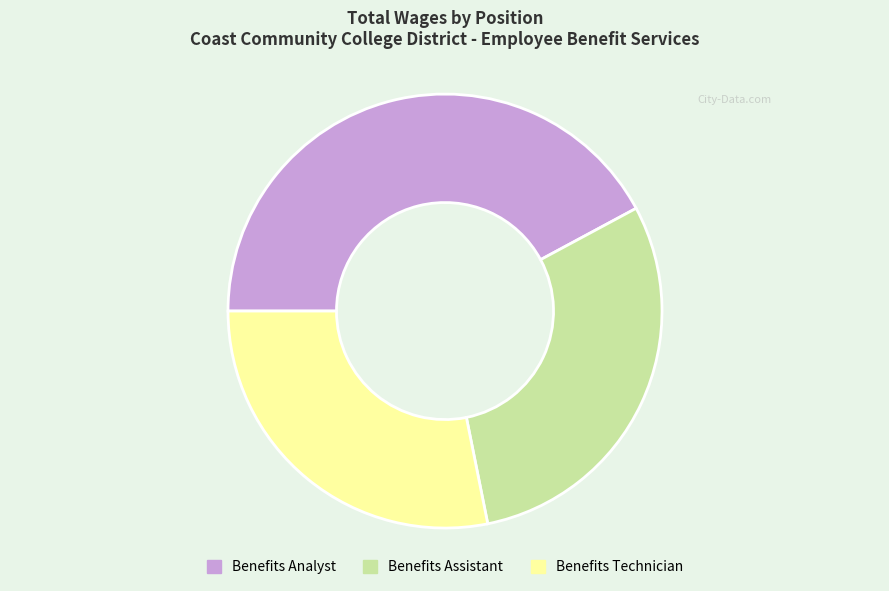

Do Benefits Analyst and Benefits Technician together represent more than half of the pie?

Yes